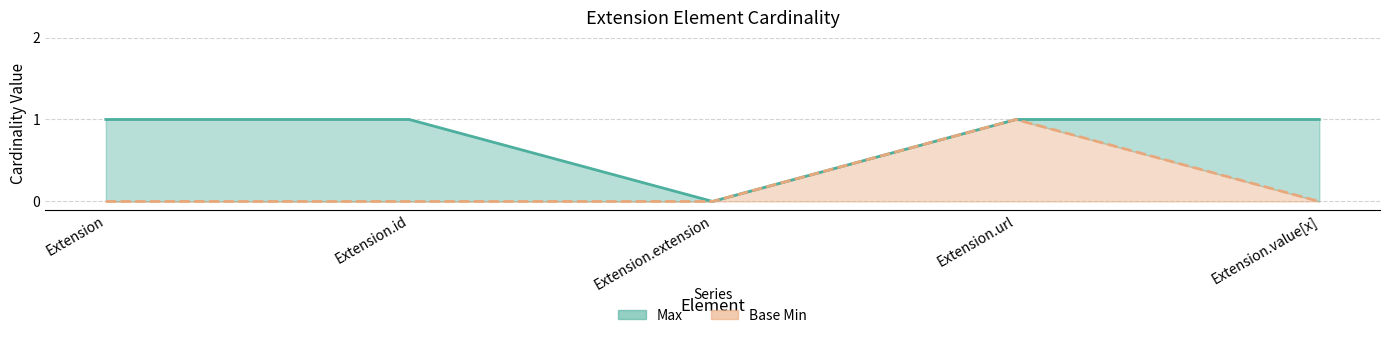

Rank the series by their maximum value, from lowest to highest.

Max, Base Min